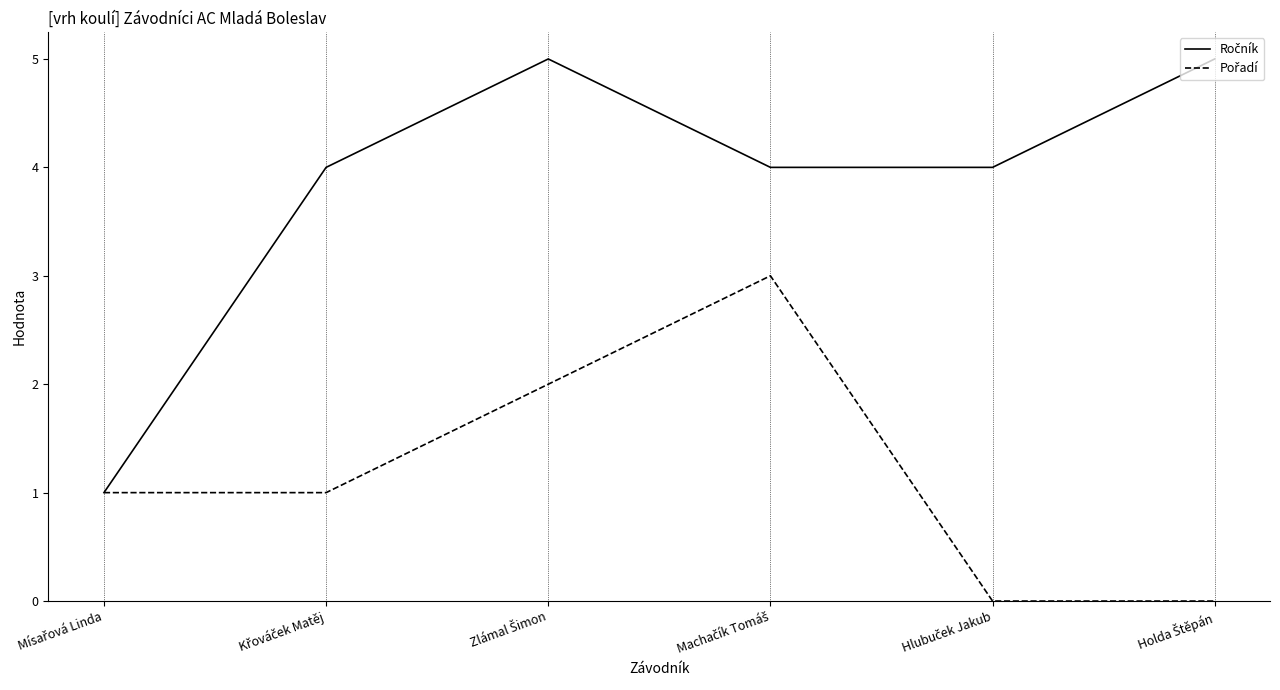

What is the maximum value shown in the chart?

5